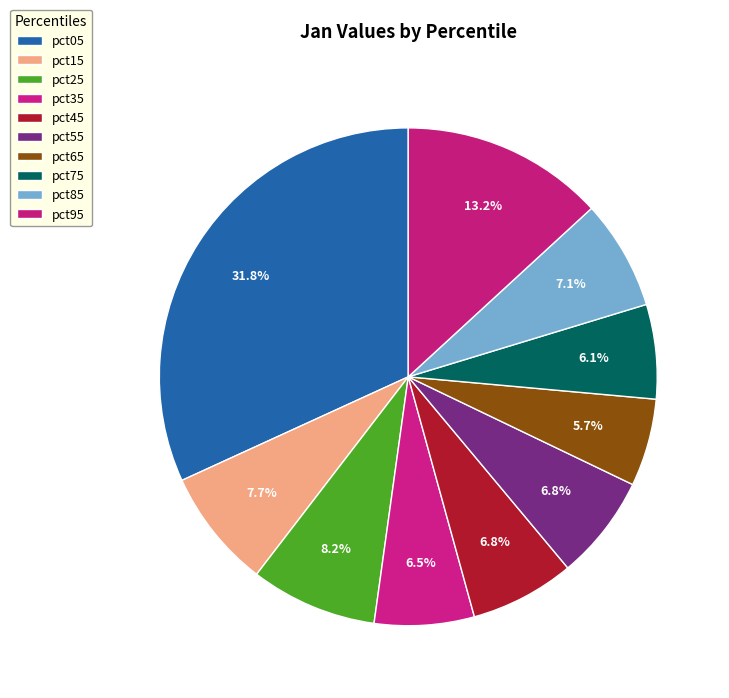

How many slices are in this pie chart?

10